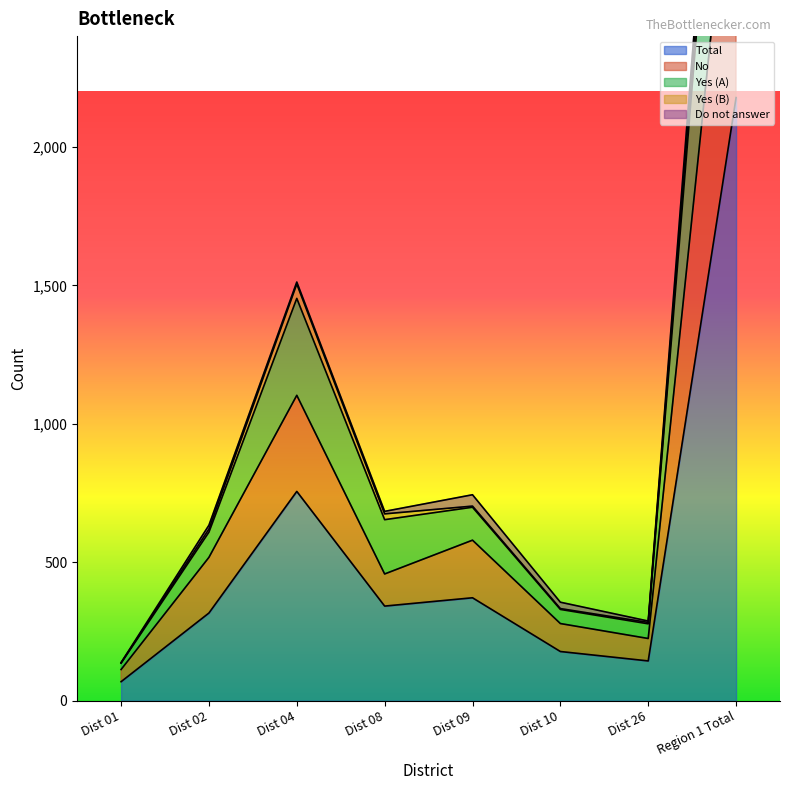

The value of Total at Dist 09 is 535. True or false?

False